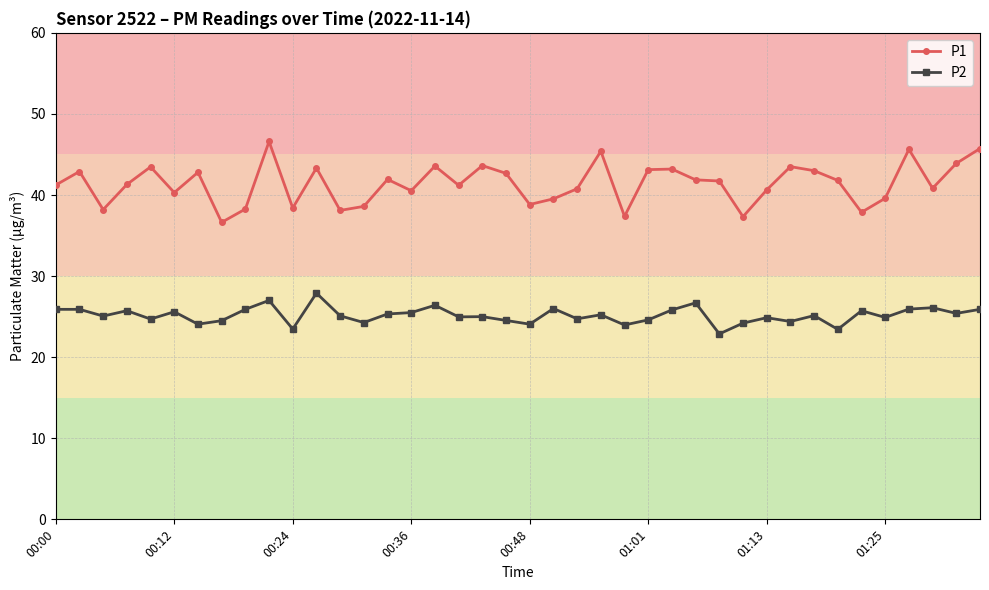

At how many categories does at least one series exceed 36?

40